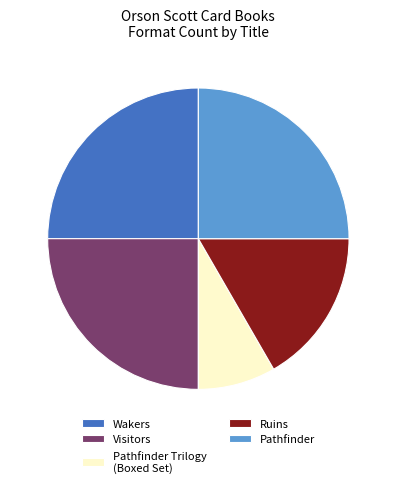

Which category has the smallest portion of the pie?

Pathfinder Trilogy (Boxed Set)